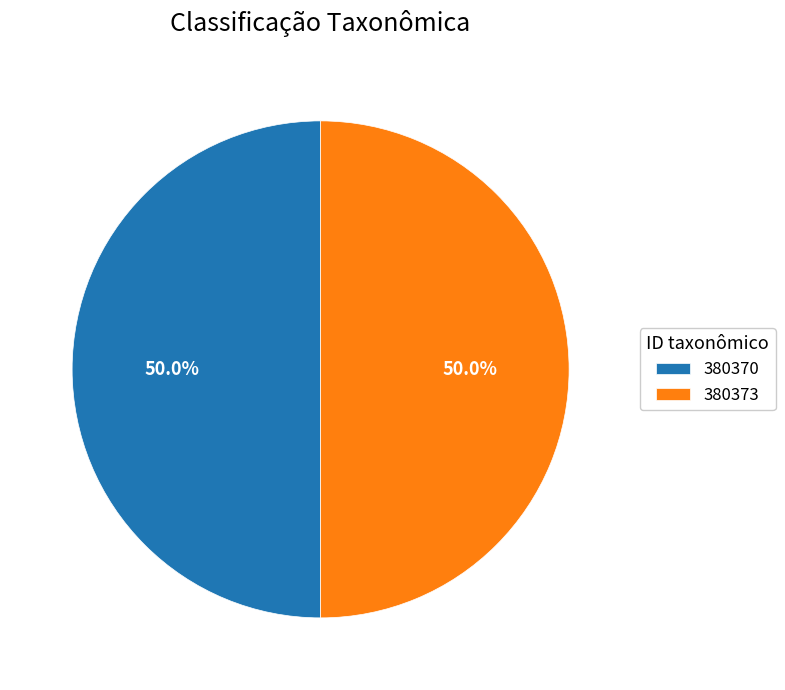

How many segments does this pie chart have?

2